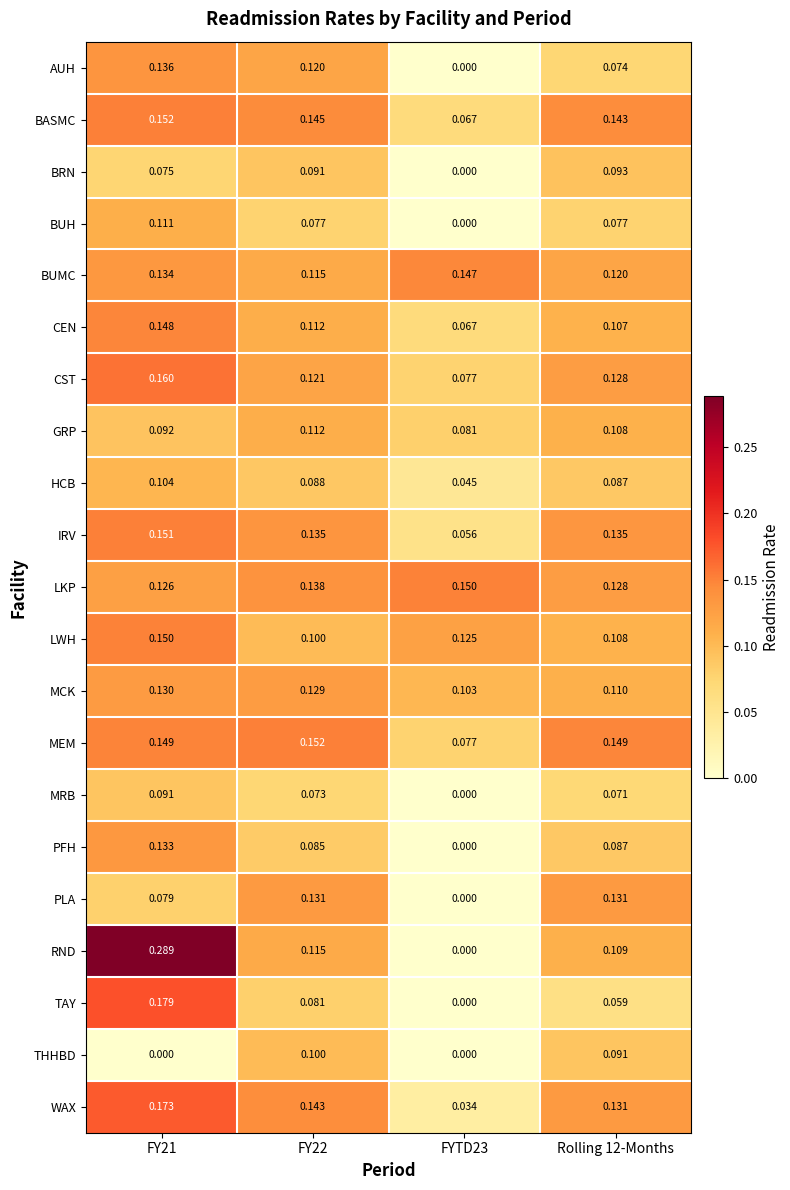

Between FY22 and Rolling 12-Months, which series saw the biggest shift?

AUH